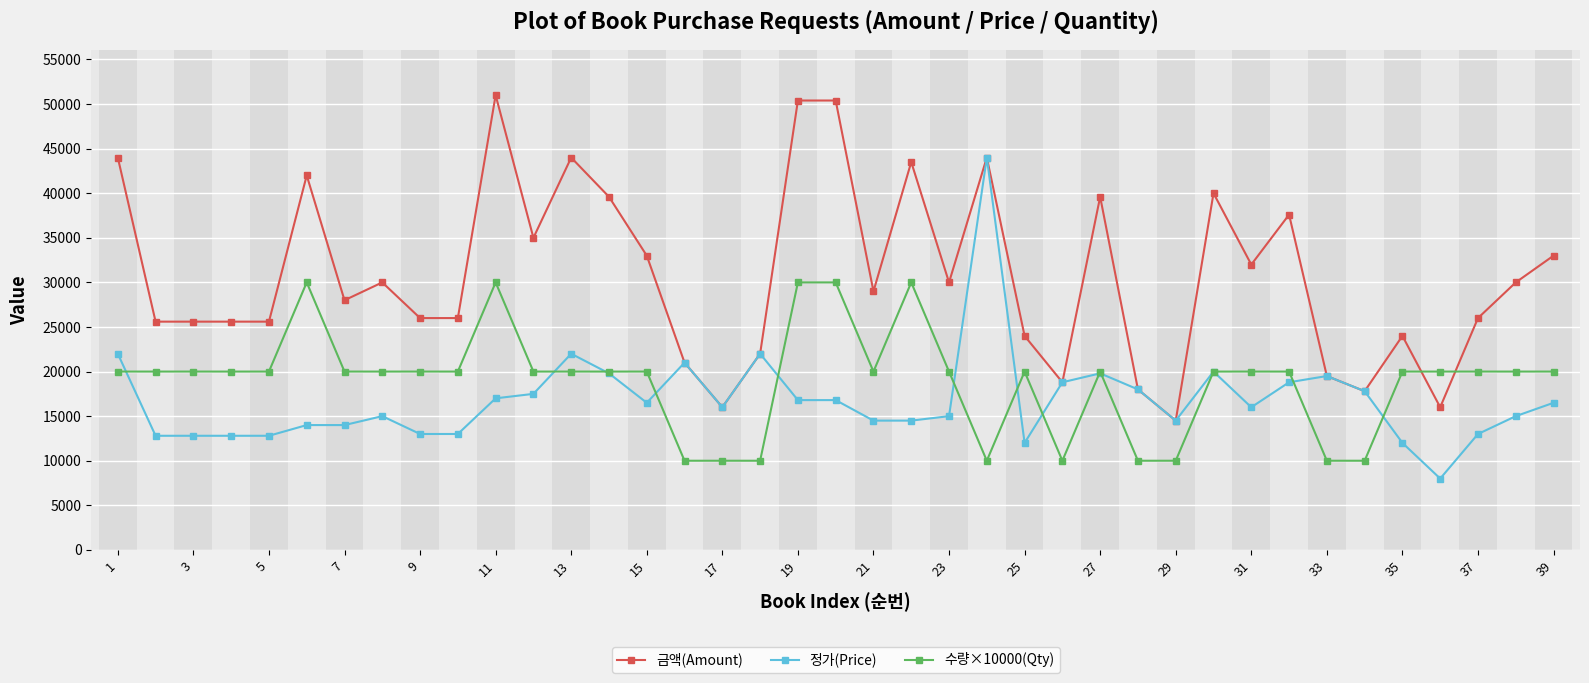

Rank the series by their maximum value, from lowest to highest.

수량×10000(Qty), 정가(Price), 금액(Amount)